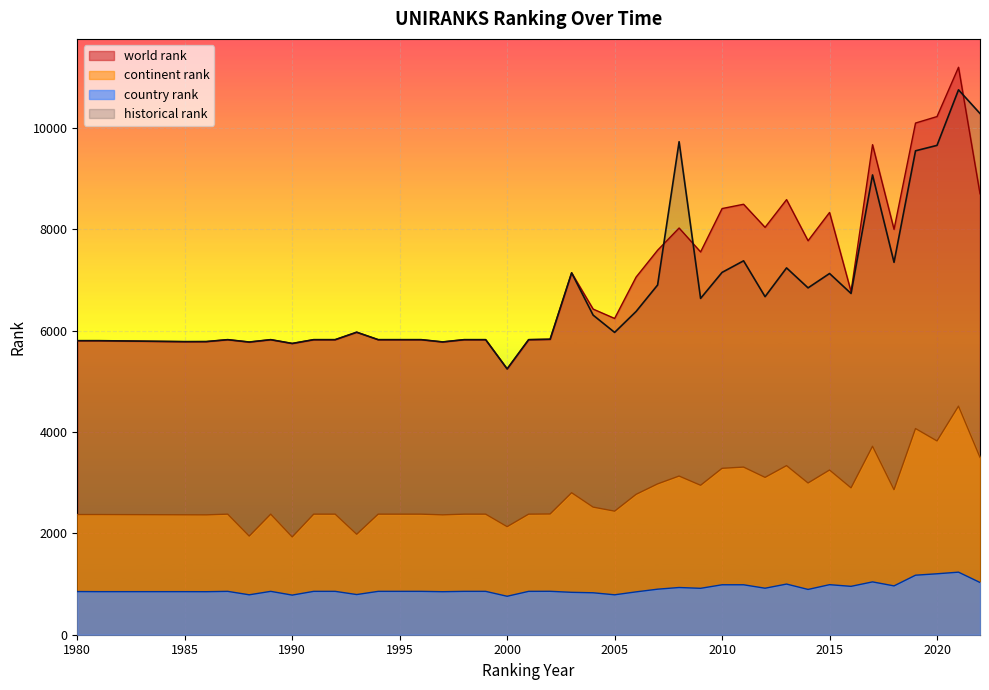

What is the value of the historical rank point at the 29th from the left?

7380.5